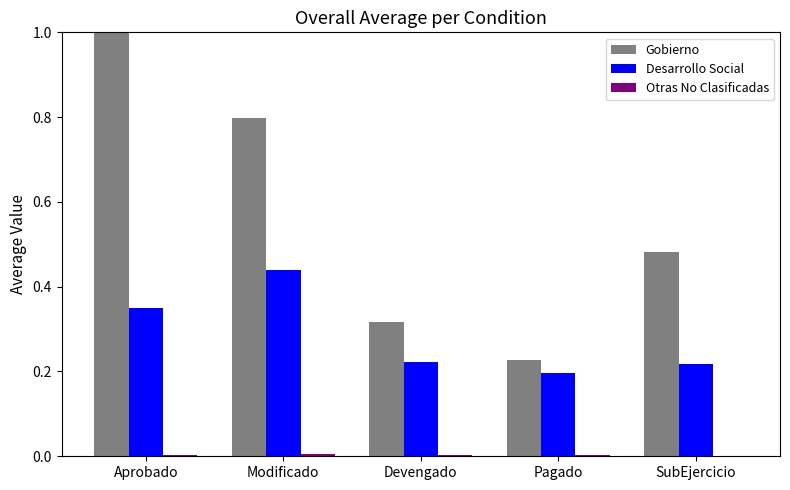

True or false: Desarrollo Social has a value of 0.2 at SubEjercicio.

True